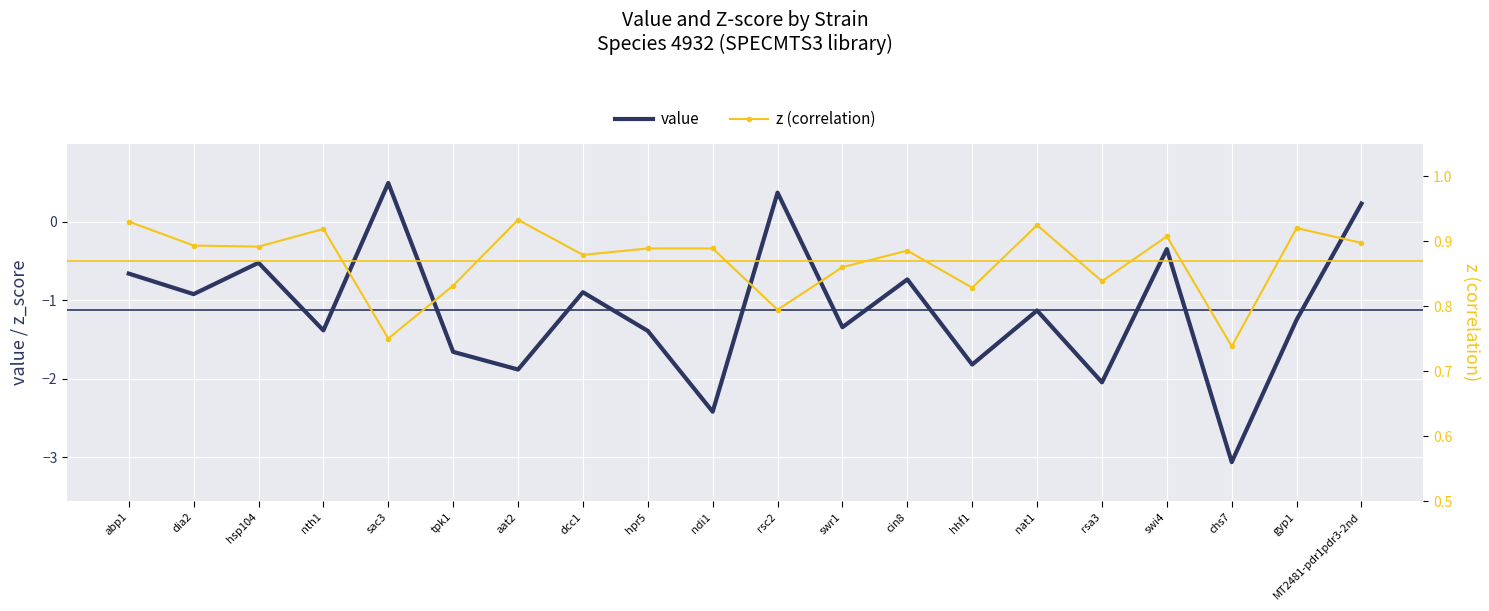

What position from the left is abp1?

1